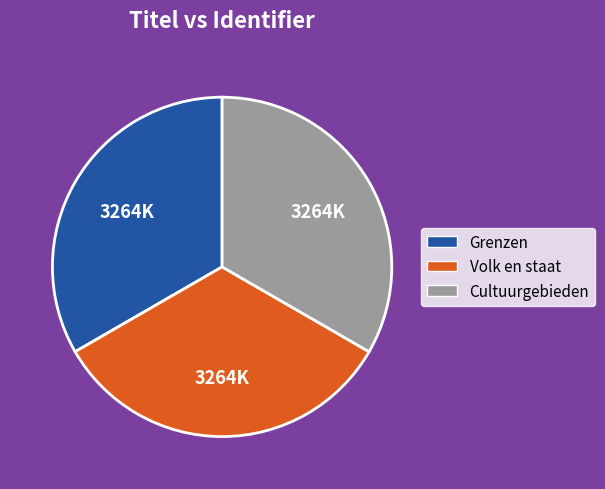

Is there a majority slice in this chart?

No